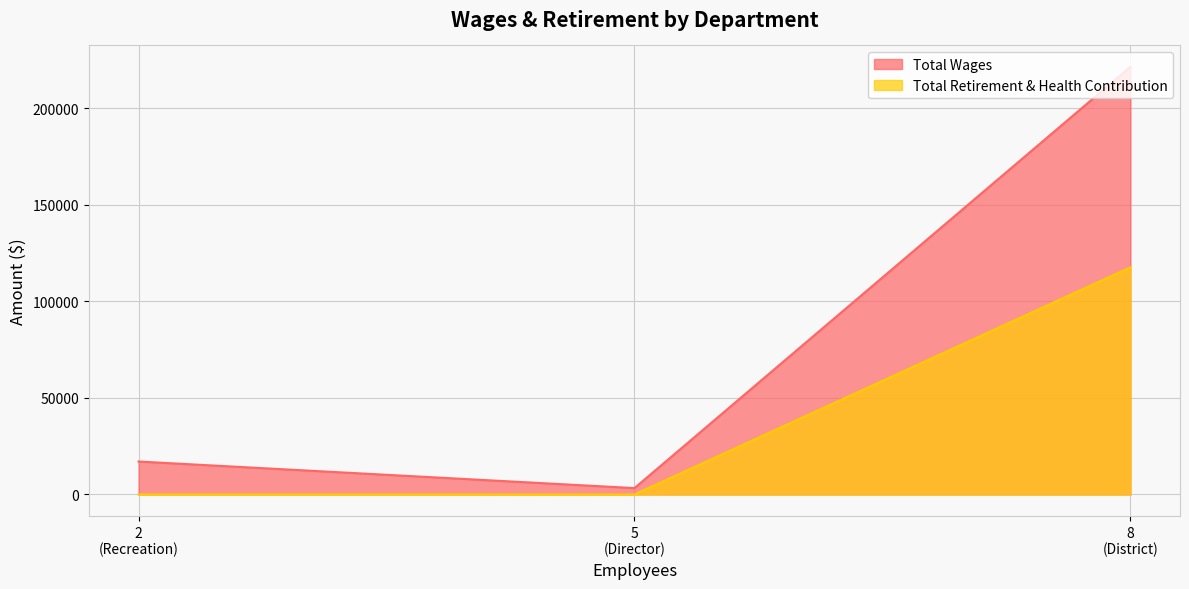

At how many categories does at least one series exceed 90772?

1